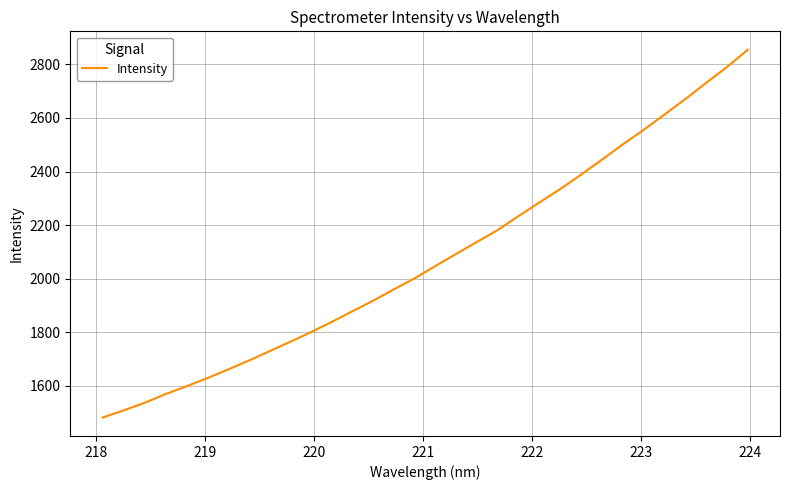

What is the greatest value displayed?

2854.3